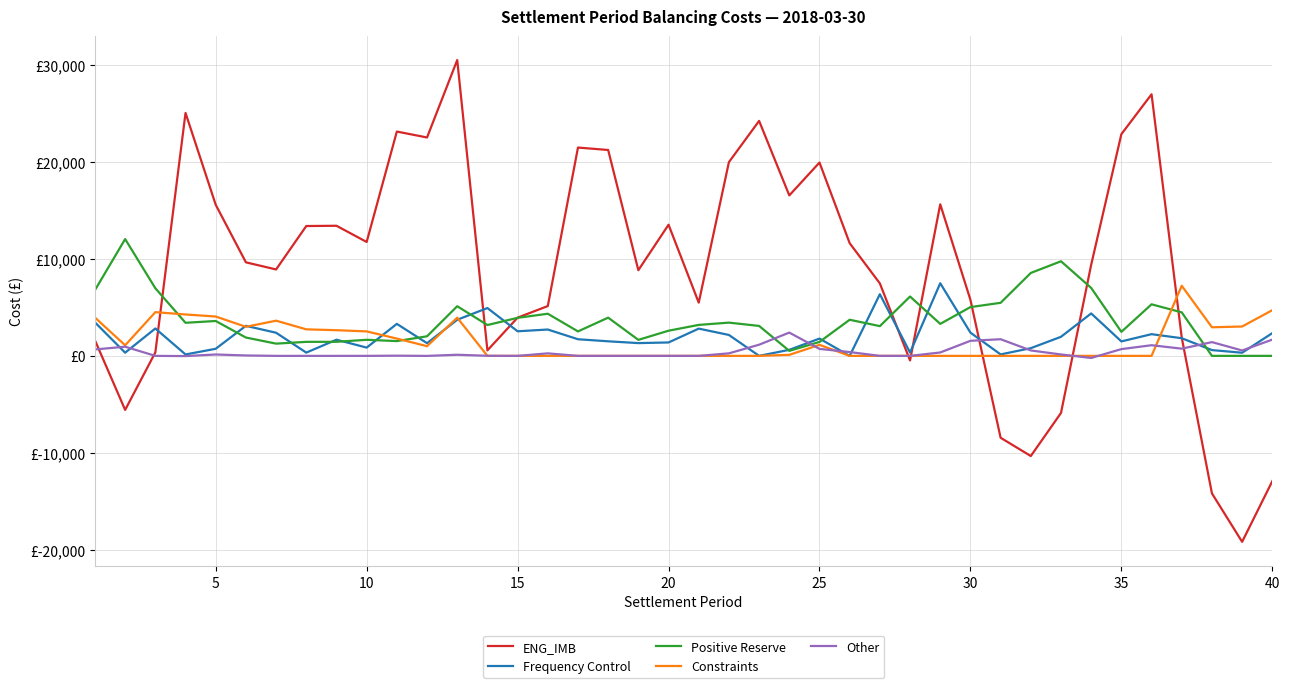

What are all the series names shown in the legend?

ENG_IMB, Frequency Control, Positive Reserve, Constraints, Other